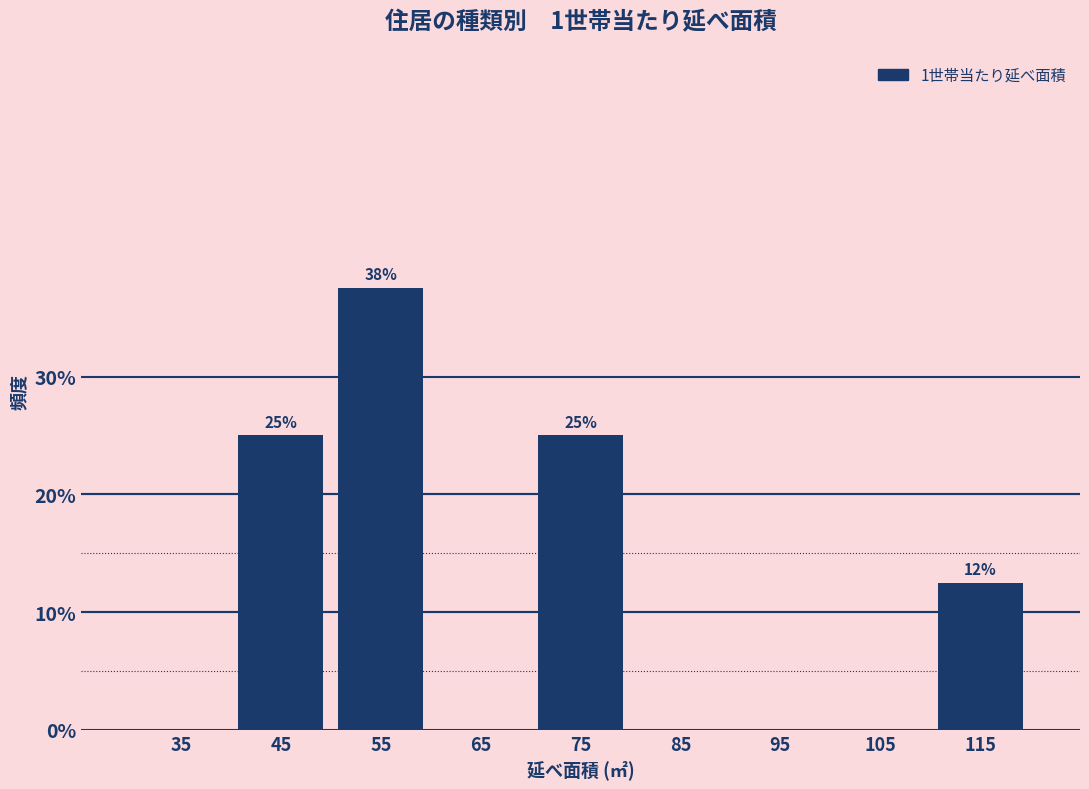

Which range on the x-axis has the tallest bar?

50 to 60